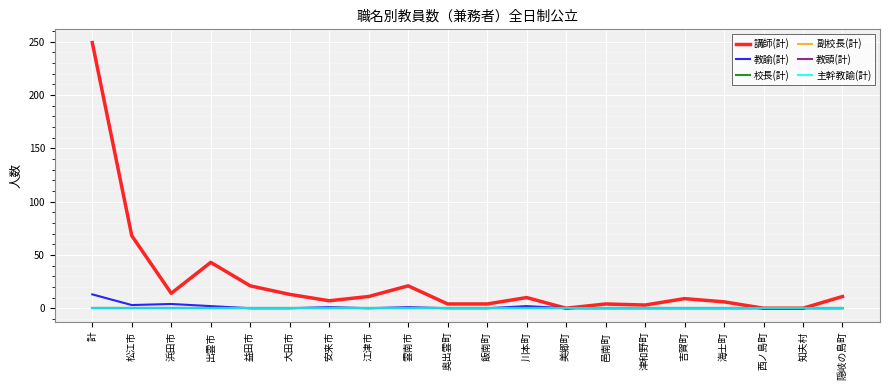

How many lines are shown in the chart?

6